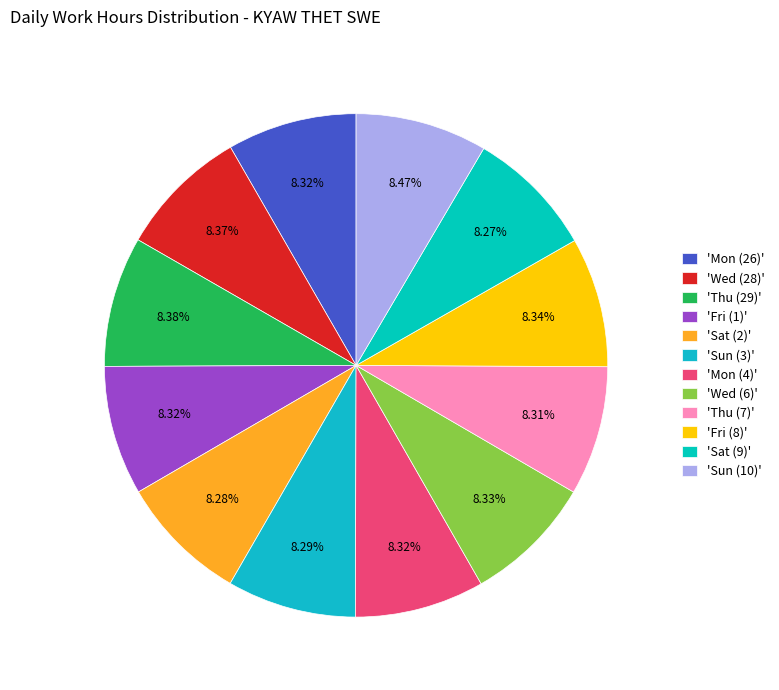

How many slices are in this pie chart?

12